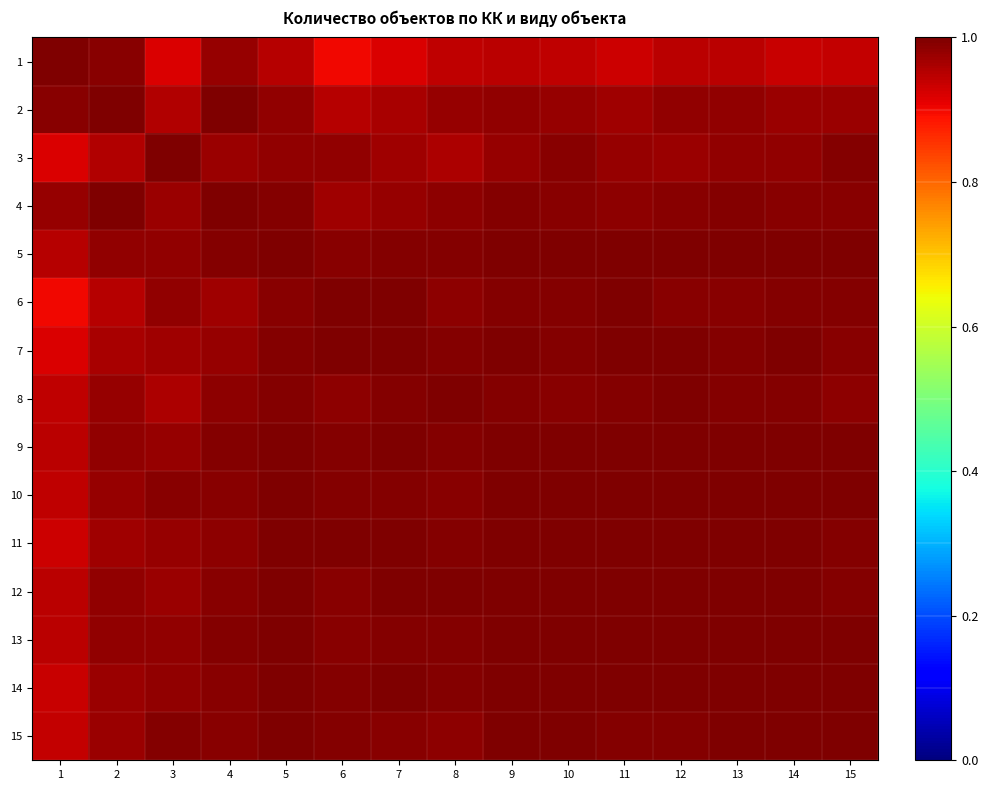

Which series has the largest total across all categories?

5